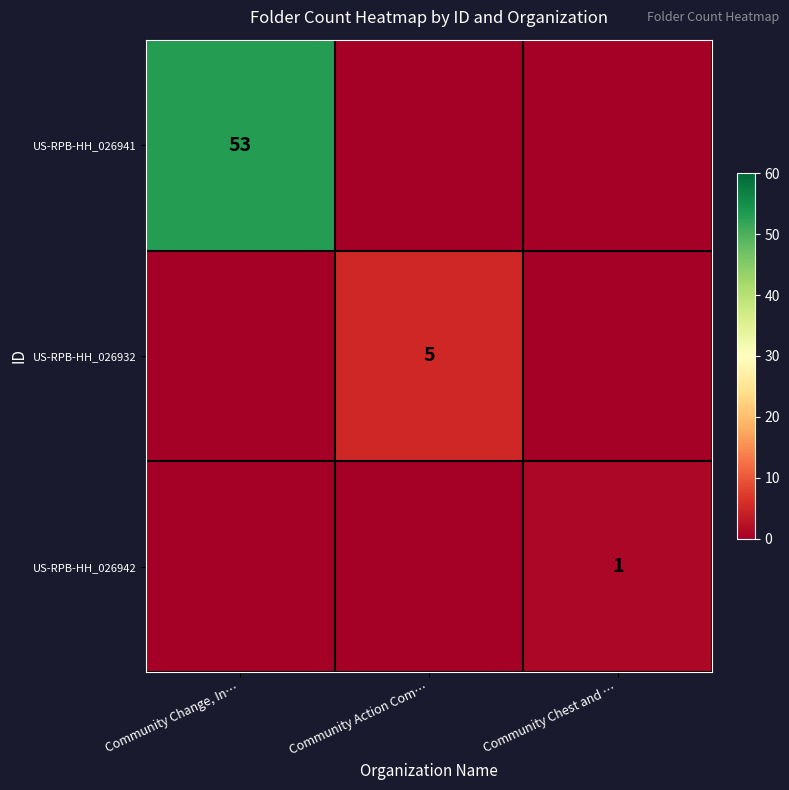

The US-RPB-HH_026941 series shows 92 at Community Change, In…. True or false?

False